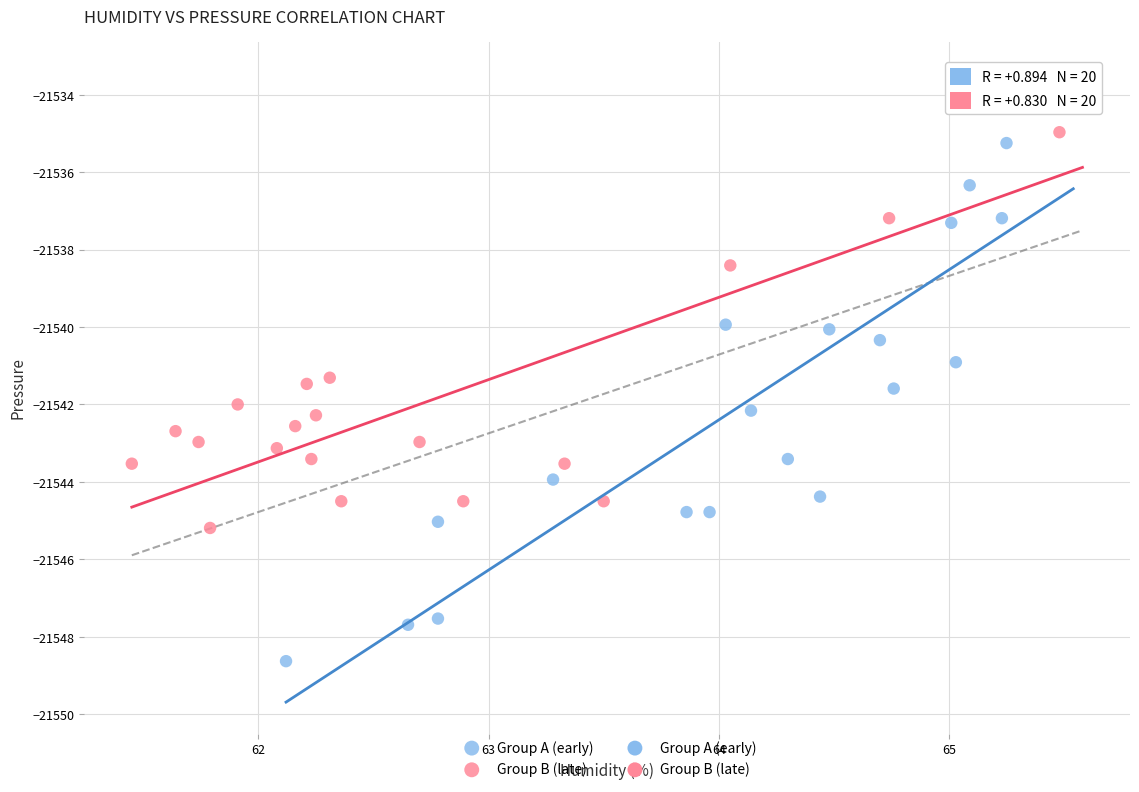

Which series contains the lowest Y value?

Group A (early)